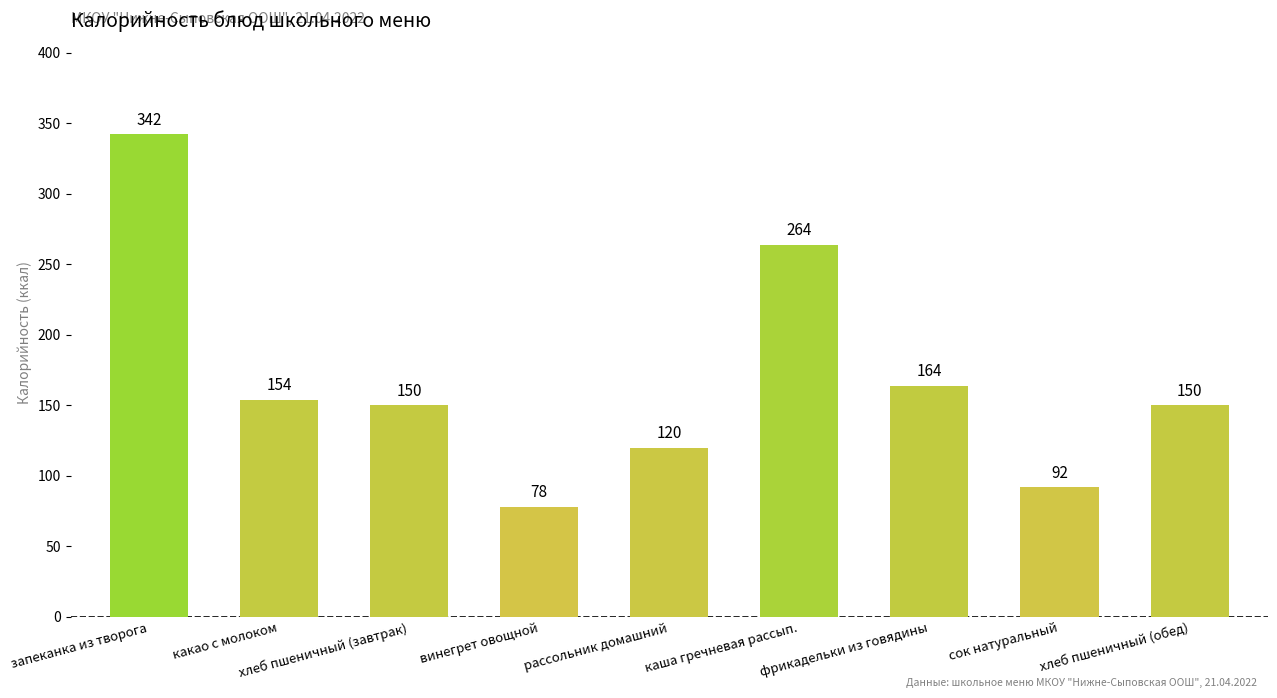

What is the value of the 5th bar from the left?

120